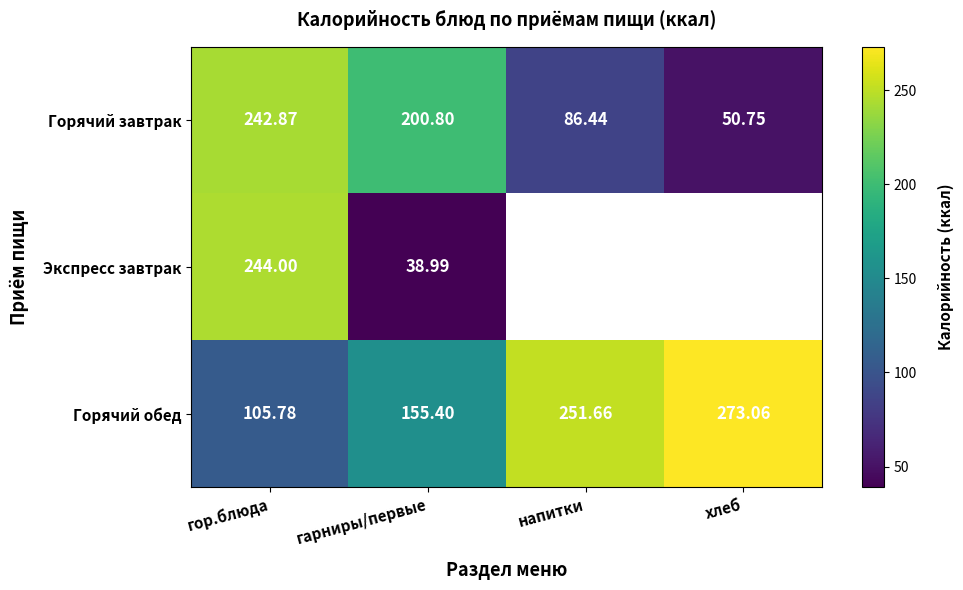

Between гарниры/первые and гор.блюда, which is larger?

гор.блюда